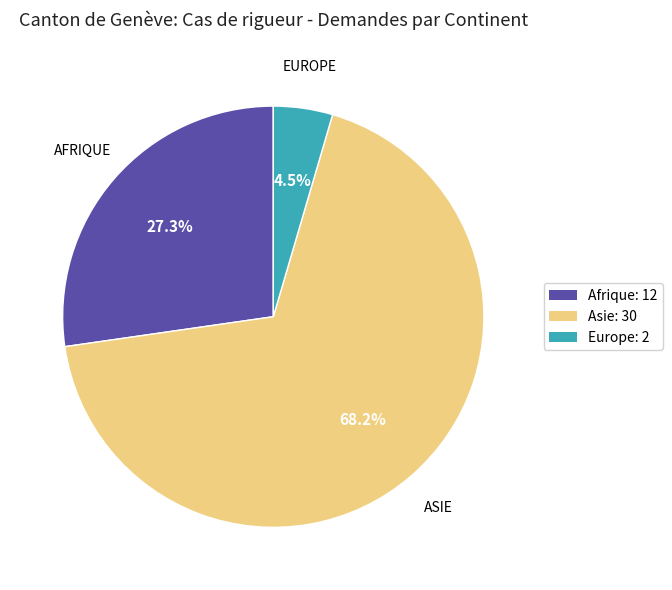

Which category has the biggest portion of the pie?

Asie